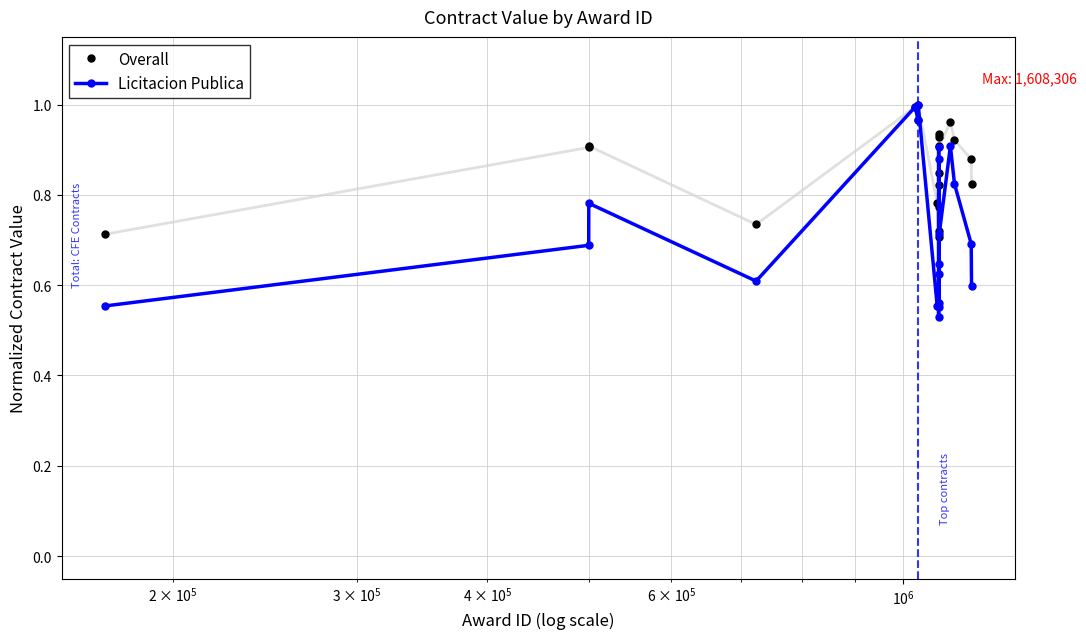

True or false: Overall has more than 0 points higher than both neighbors.

True